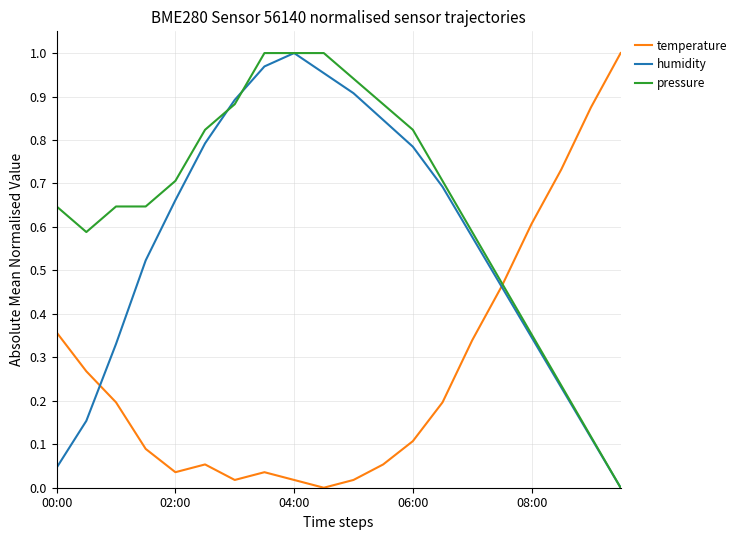

Which series has the largest total across all categories?

pressure